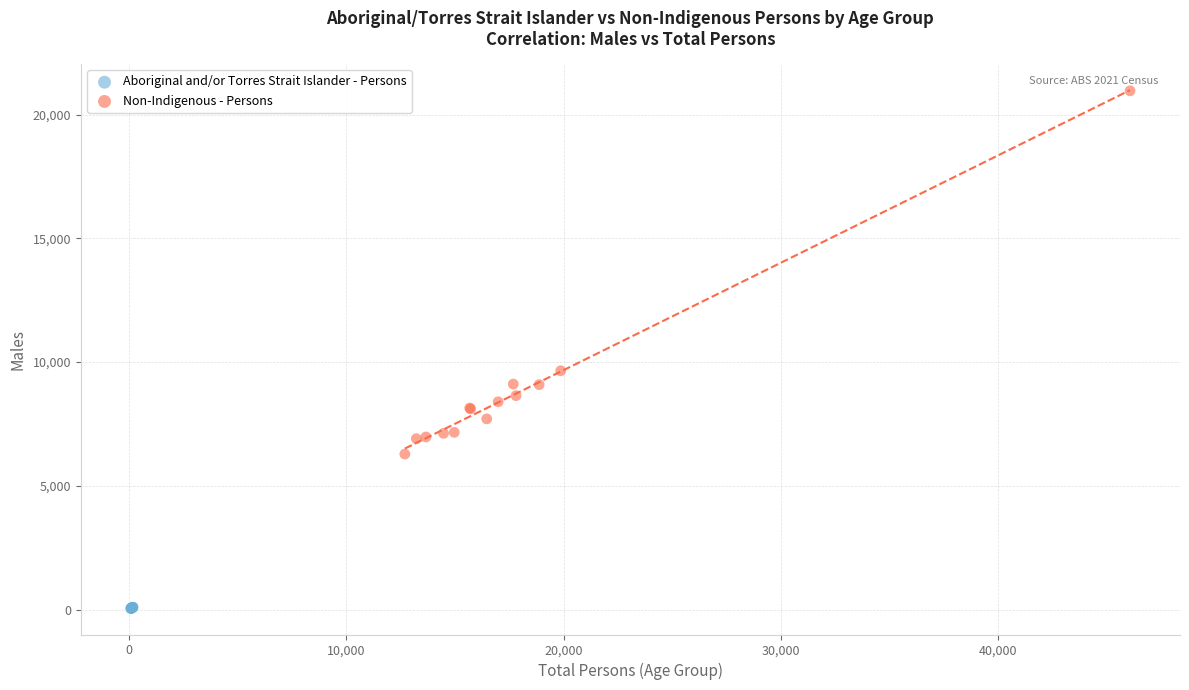

Which series contains the highest Y value?

Non-Indigenous - Persons